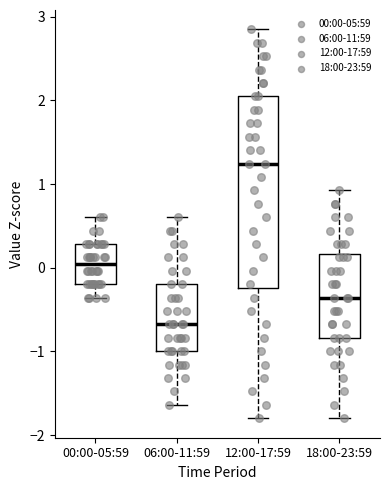

Reading left to right, read every box against the y-axis: the position of its median line, the range the box covers, and the ends of its whiskers. The values are not printed on the chart, so give them approximately, as read against the axis.

00:00-05:59: median 0.0, box -0.2 to 0.3, whiskers -0.4 to 0.6
06:00-11:59: median -0.7, box -1.0 to -0.2, whiskers -1.6 to 0.6
12:00-17:59: median 1.2, box -0.2 to 2.0, whiskers -1.8 to 2.8
18:00-23:59: median -0.4, box -0.8 to 0.2, whiskers -1.8 to 0.9